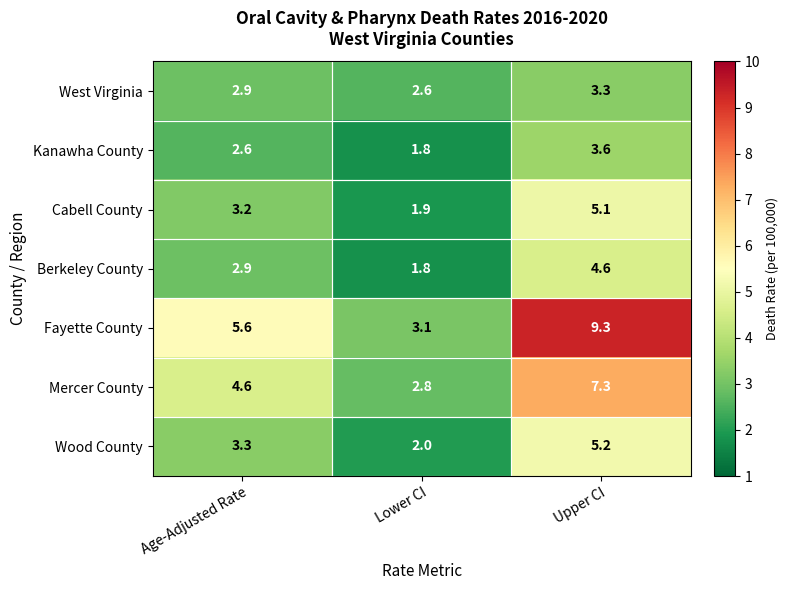

Between Age-Adjusted Rate and Upper CI, which series saw the biggest shift?

Fayette County